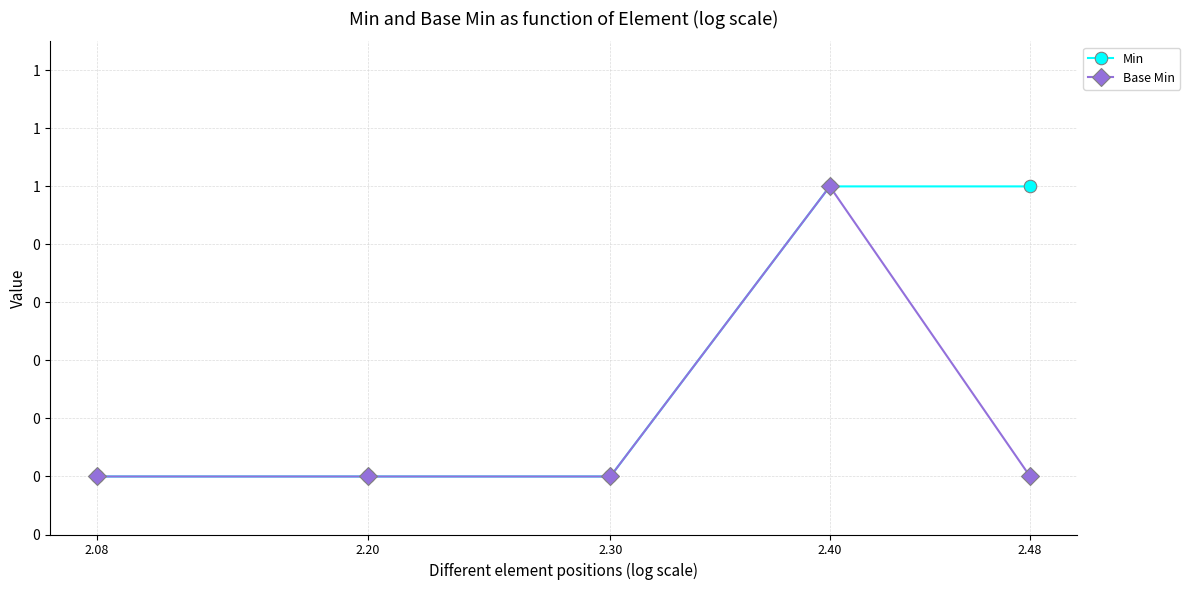

True or false: Min has more than 1 points higher than both neighbors.

False